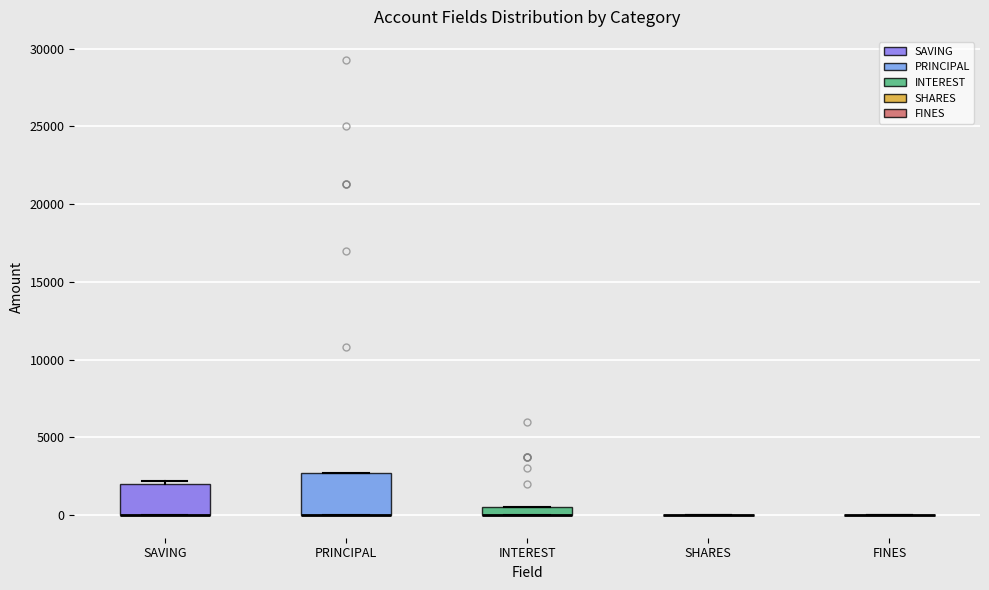

Which box is the tallest, from its lower edge to its upper edge?

PRINCIPAL